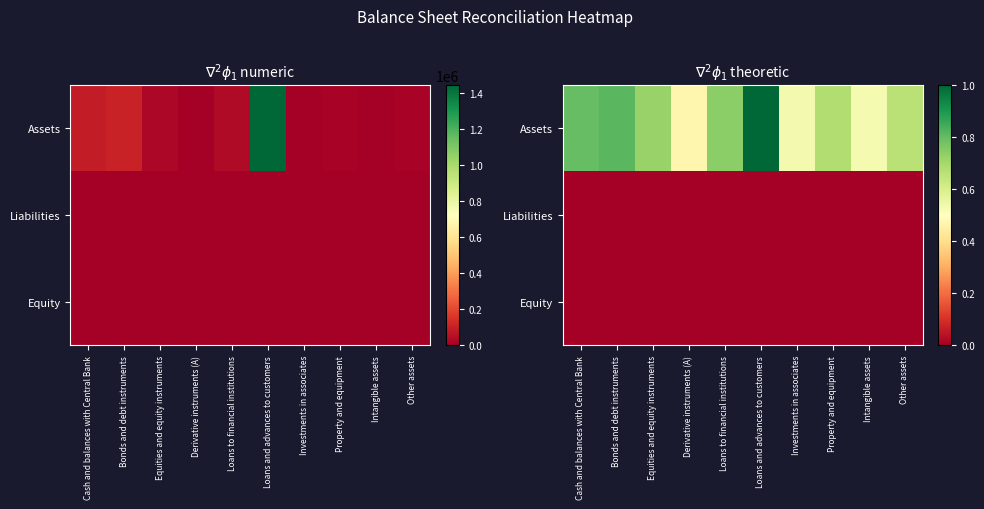

Where is Equity nearest to the value 0?

Cash and balances with Central Bank